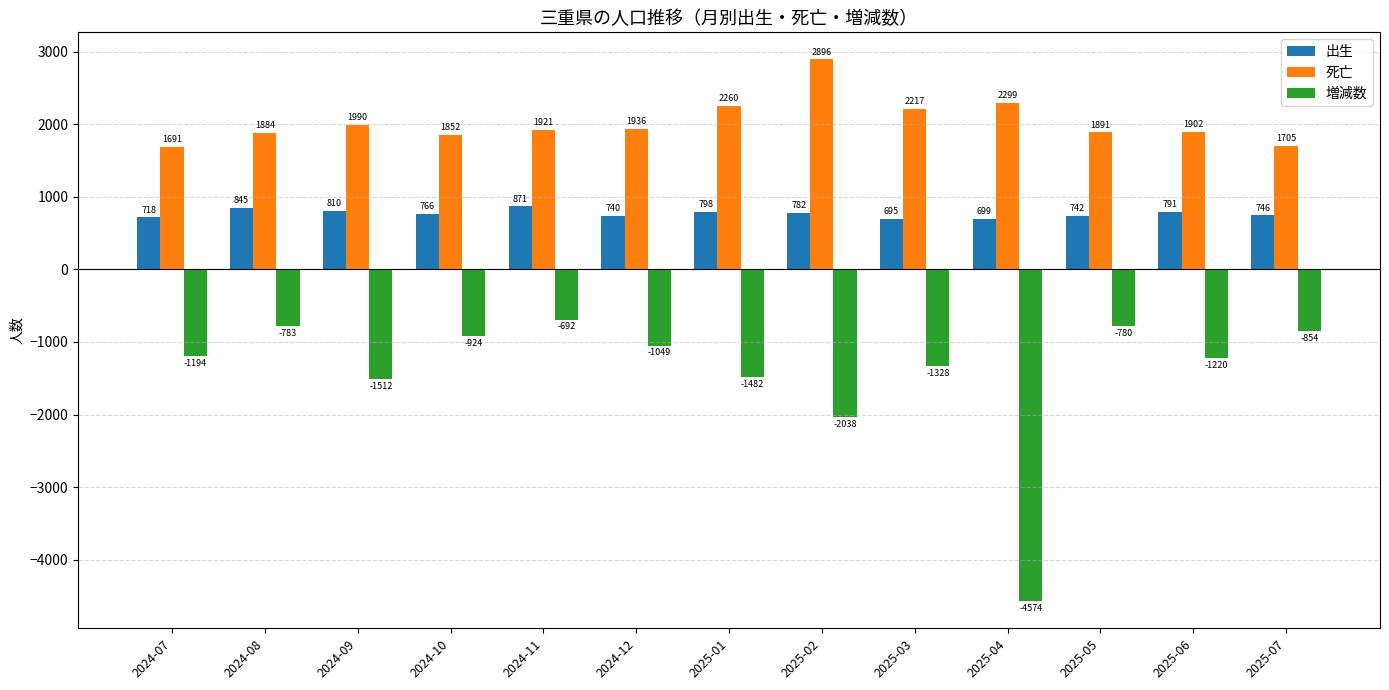

Which category has the highest value in the 死亡 series?

2025-02